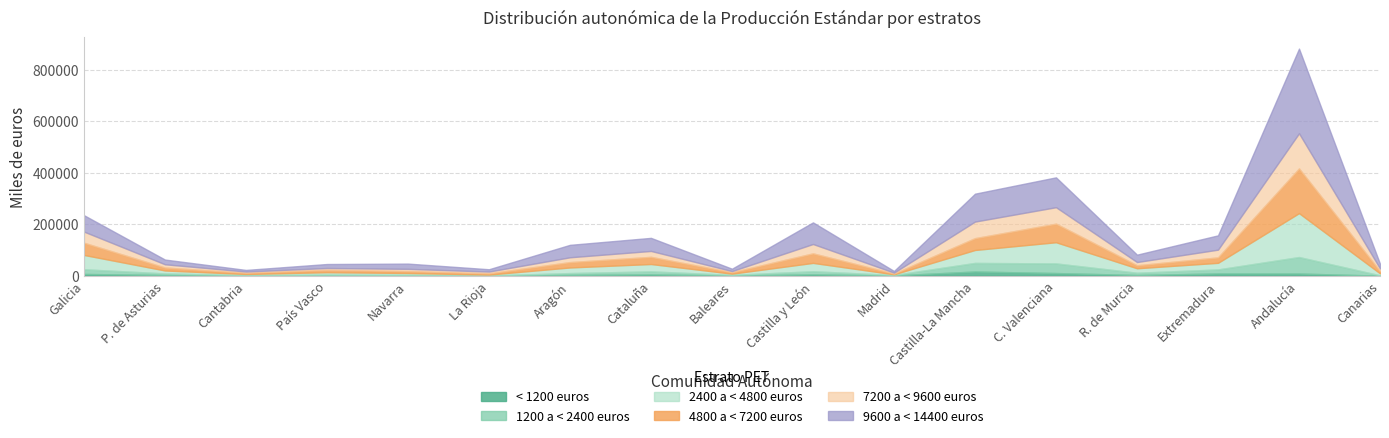

Is it true that < 1200 euros equals 9000 at Extremadura?

True